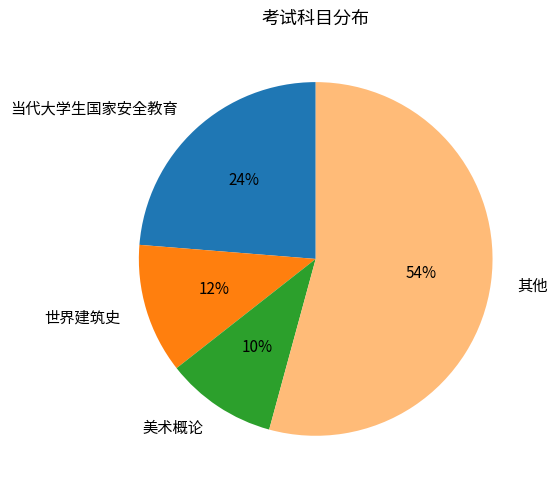

To the nearest percent, what is the difference between the largest and smallest slice percentages?

44%